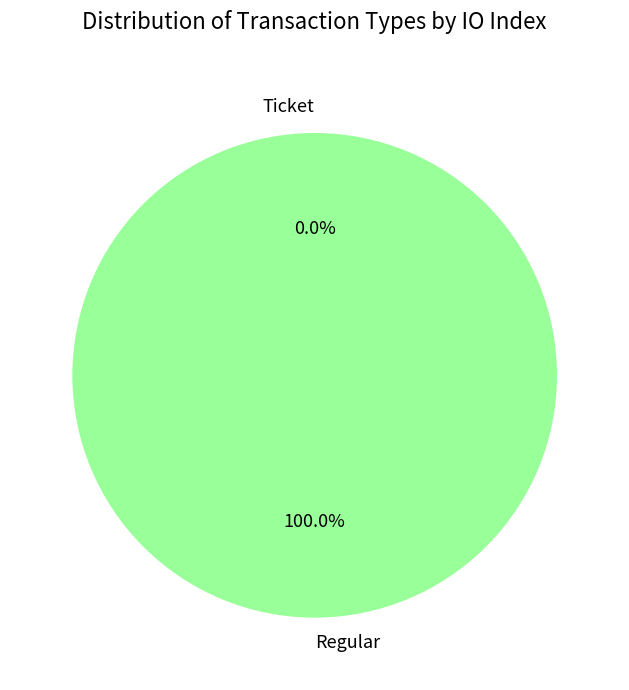

The Regular slice represents 99% of the pie. True or false?

False